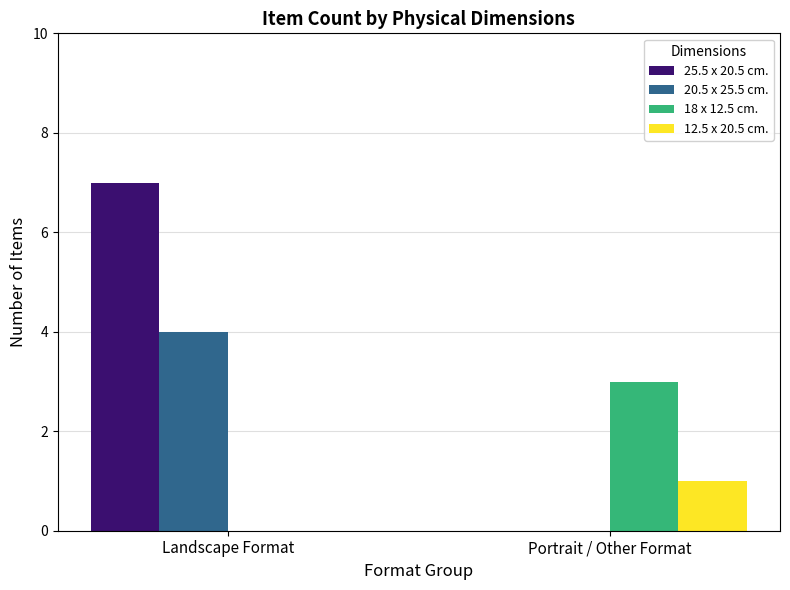

Reading left to right, list all the values displayed in this chart.

25.5 x 20.5 cm.: Landscape Format=7	Portrait / Other Format=0
20.5 x 25.5 cm.: Landscape Format=4	Portrait / Other Format=0
18 x 12.5 cm.: Landscape Format=0	Portrait / Other Format=3
12.5 x 20.5 cm.: Landscape Format=0	Portrait / Other Format=1